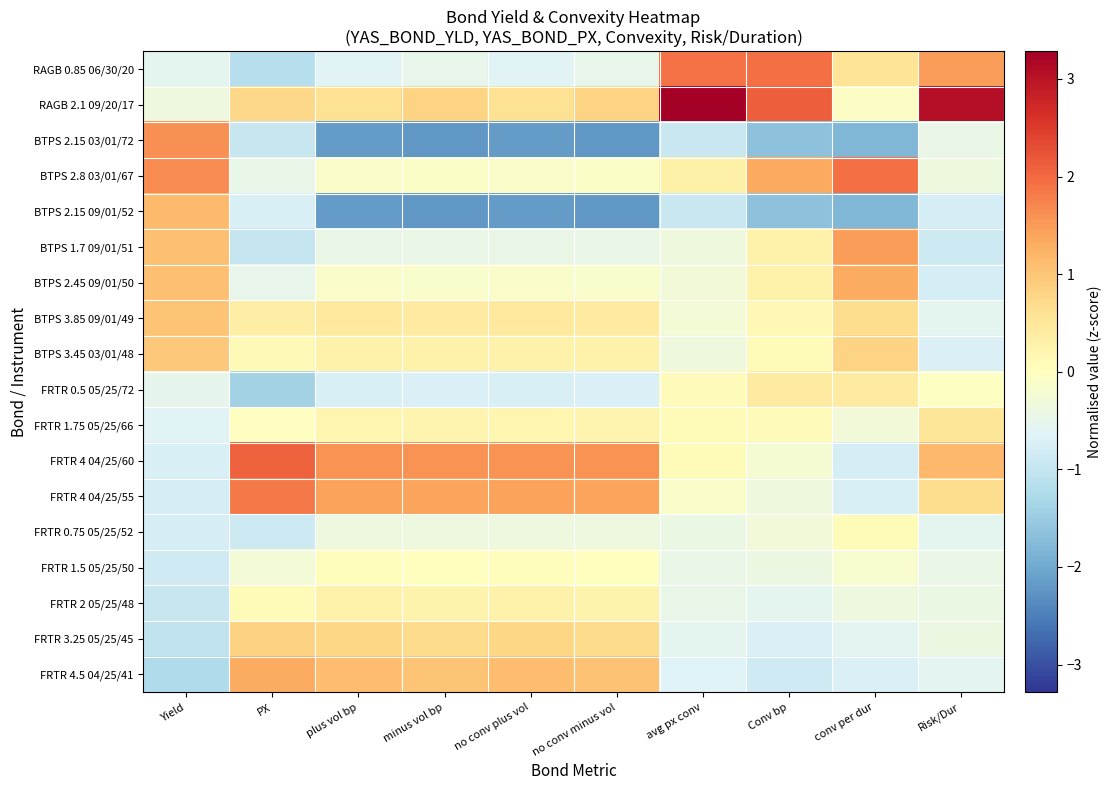

What is the difference between the highest and lowest values at minus vol bp?

3.8